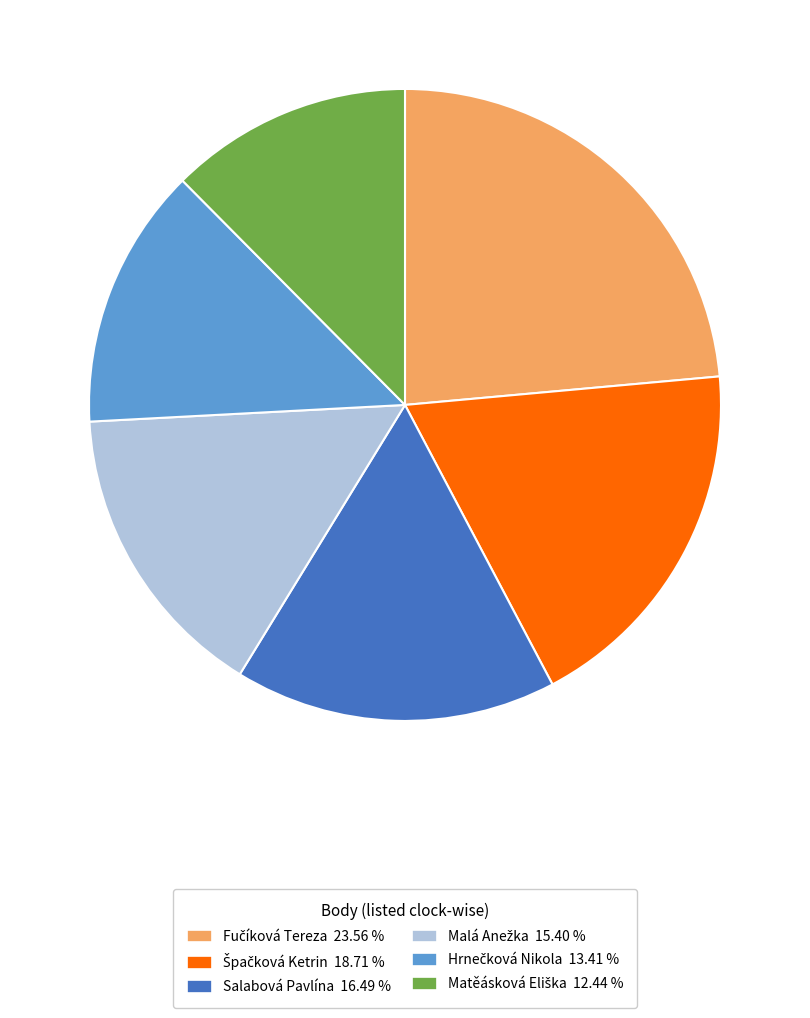

Count the number of slices in the pie.

6